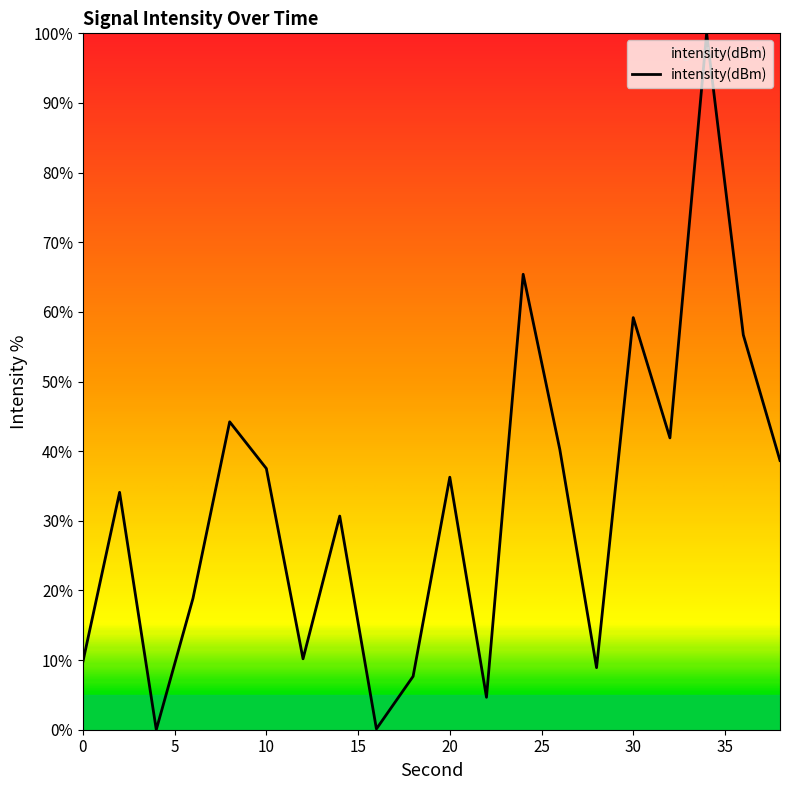

How many interior local valleys (lower than both neighbors) does the data have?

6